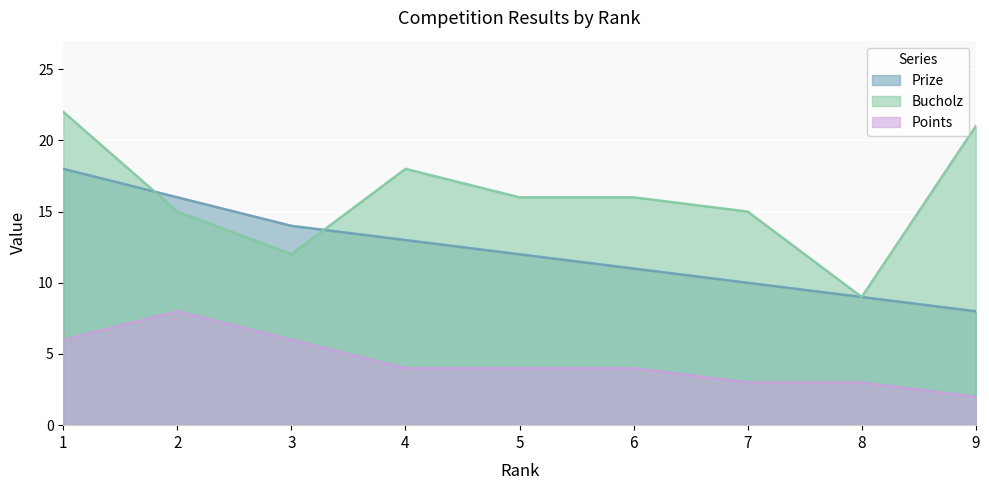

What is the greatest value displayed?

22